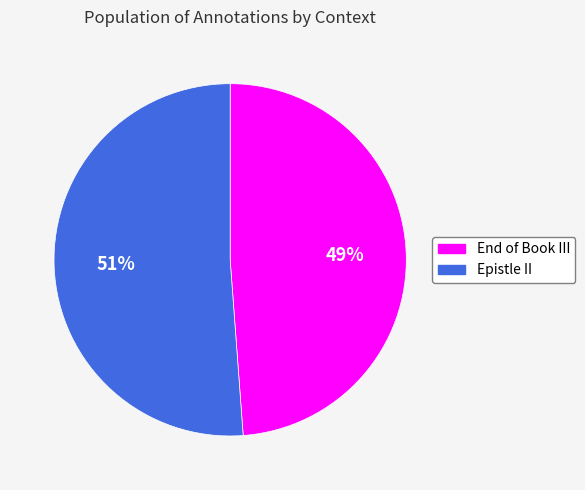

What is the majority slice?

Epistle II